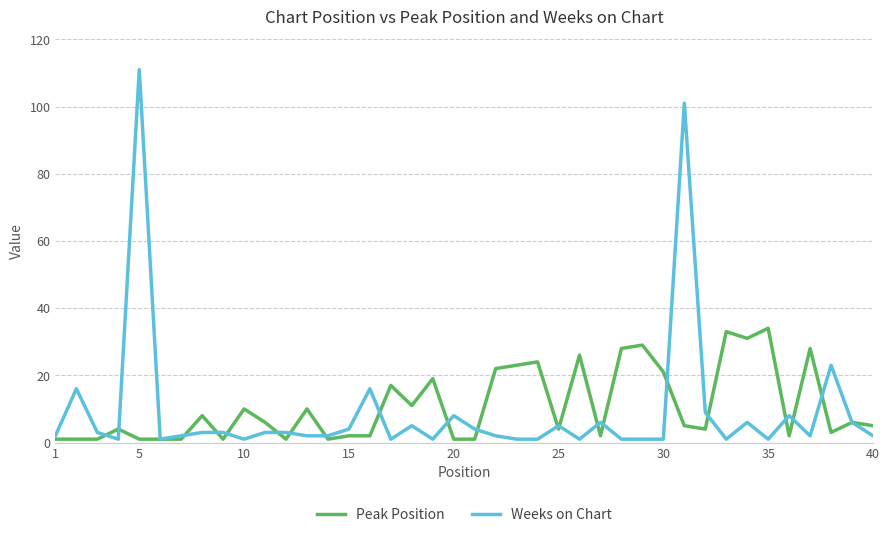

What is the sum of all Weeks on Chart values?

370